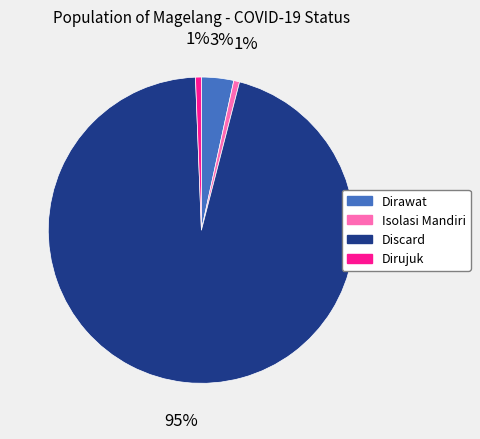

Is the sum of Isolasi Mandiri and Discard greater than half?

Yes